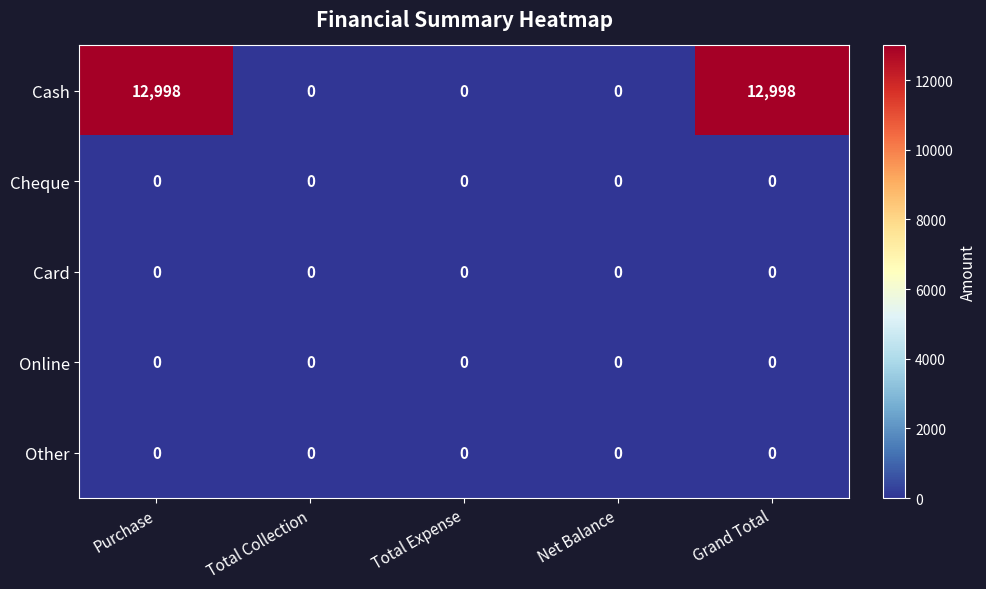

The value of Other at Total Expense is 0. True or false?

True